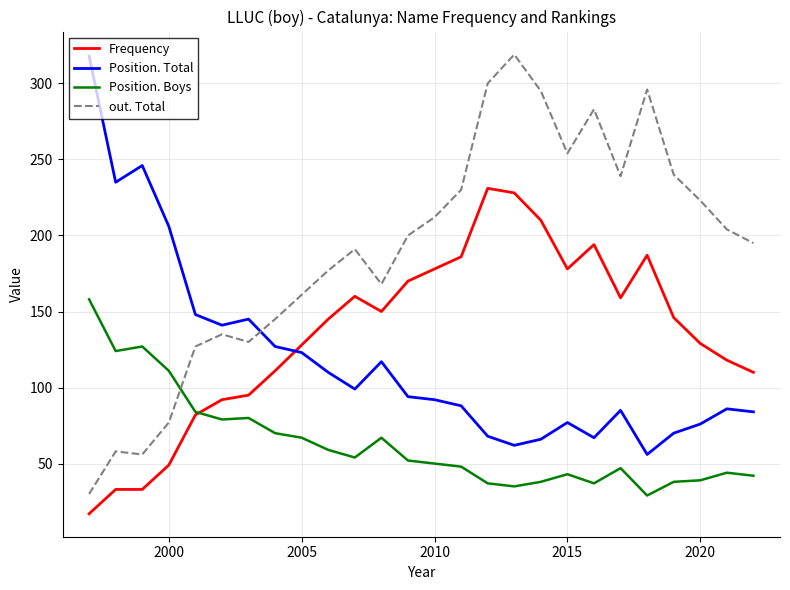

Which series has the largest total across all categories?

out. Total